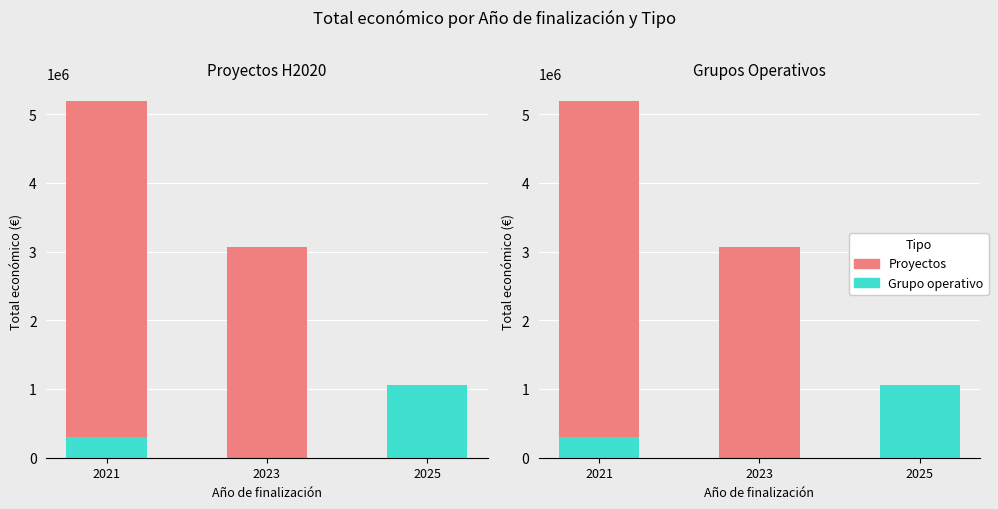

What is the sum of all Proyectos values?

7948513